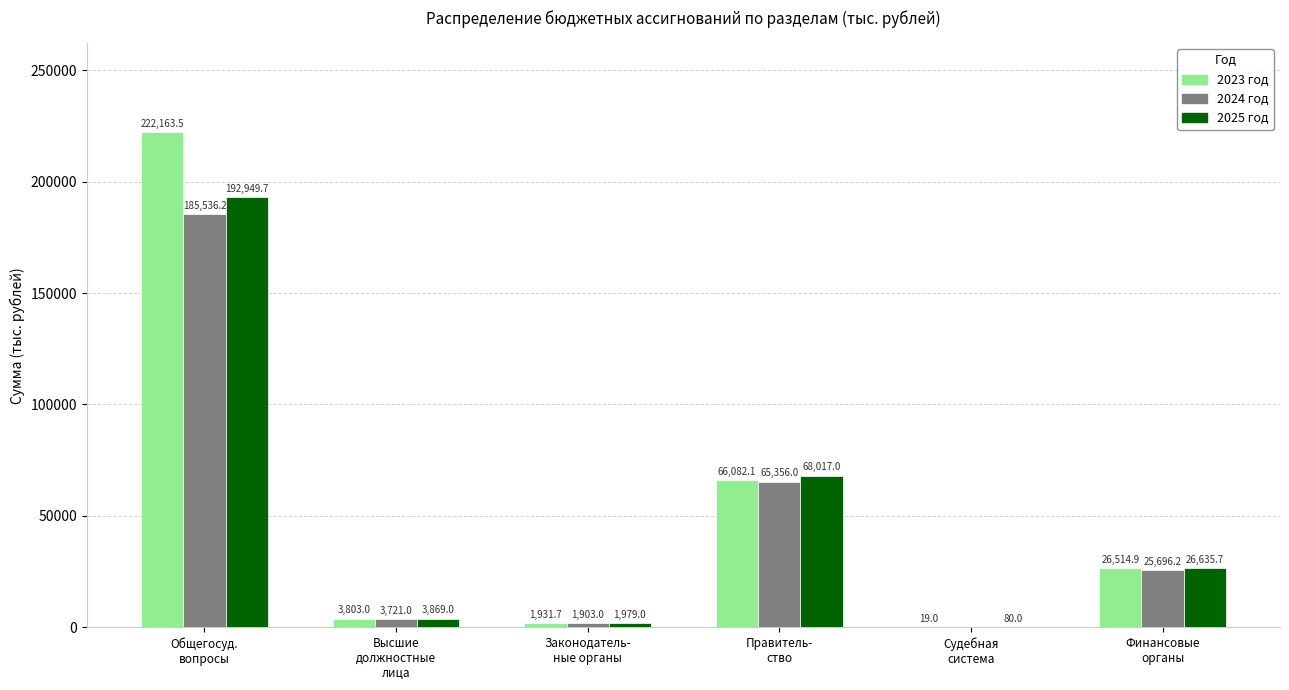

Reading left to right, what are all the values shown in this chart?

2023 год: 222163.5	3803.0	1931.7	66082.1	19.0	26514.9
2024 год: 185536.2	3721.0	1903.0	65356.0	0.0	25696.2
2025 год: 192949.7	3869.0	1979.0	68017.0	80.0	26635.7